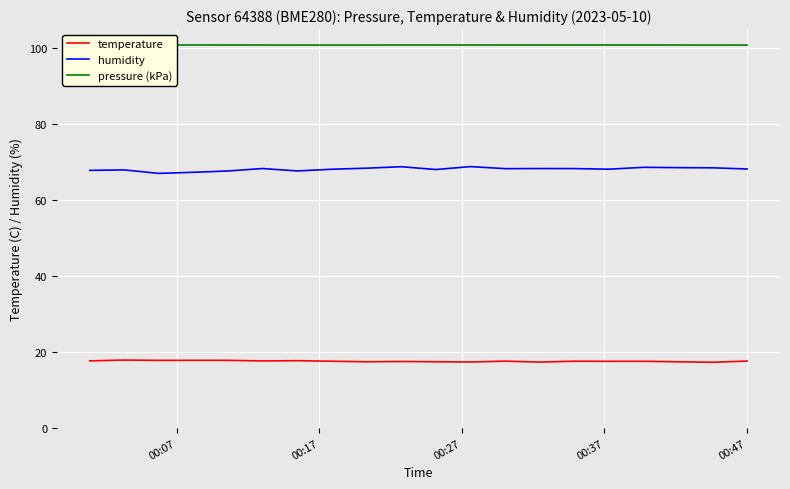

What is the minimum value for humidity?

67.1